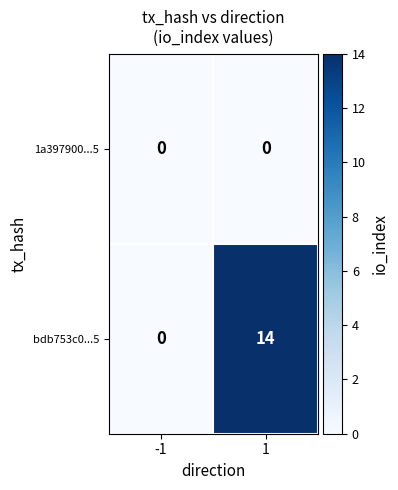

Reading left to right, extract all data points from this chart.

1a397900...5: 0	0
bdb753c0...5: 0	14